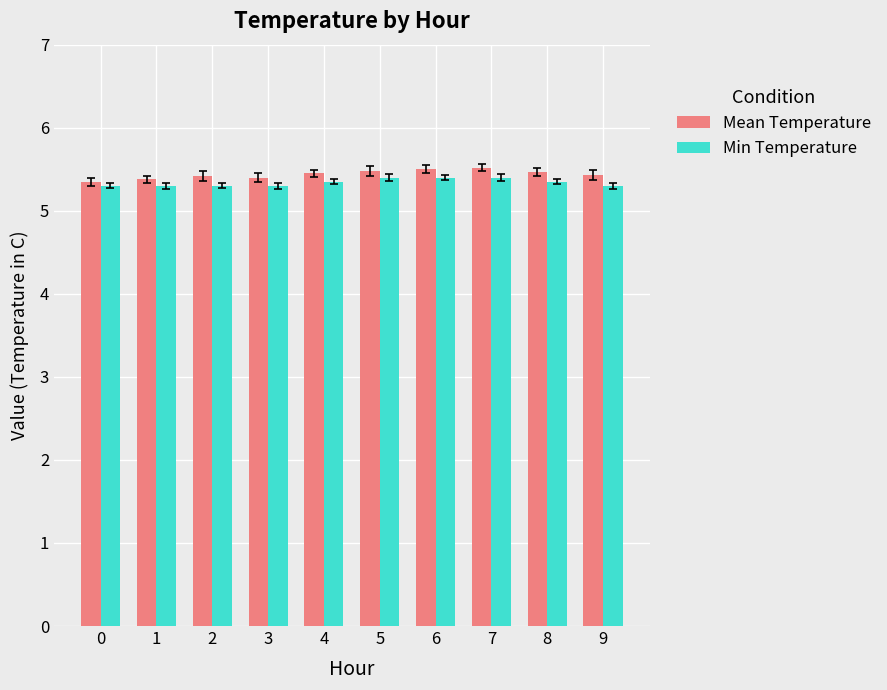

At how many categories does at least one series exceed 5?

10